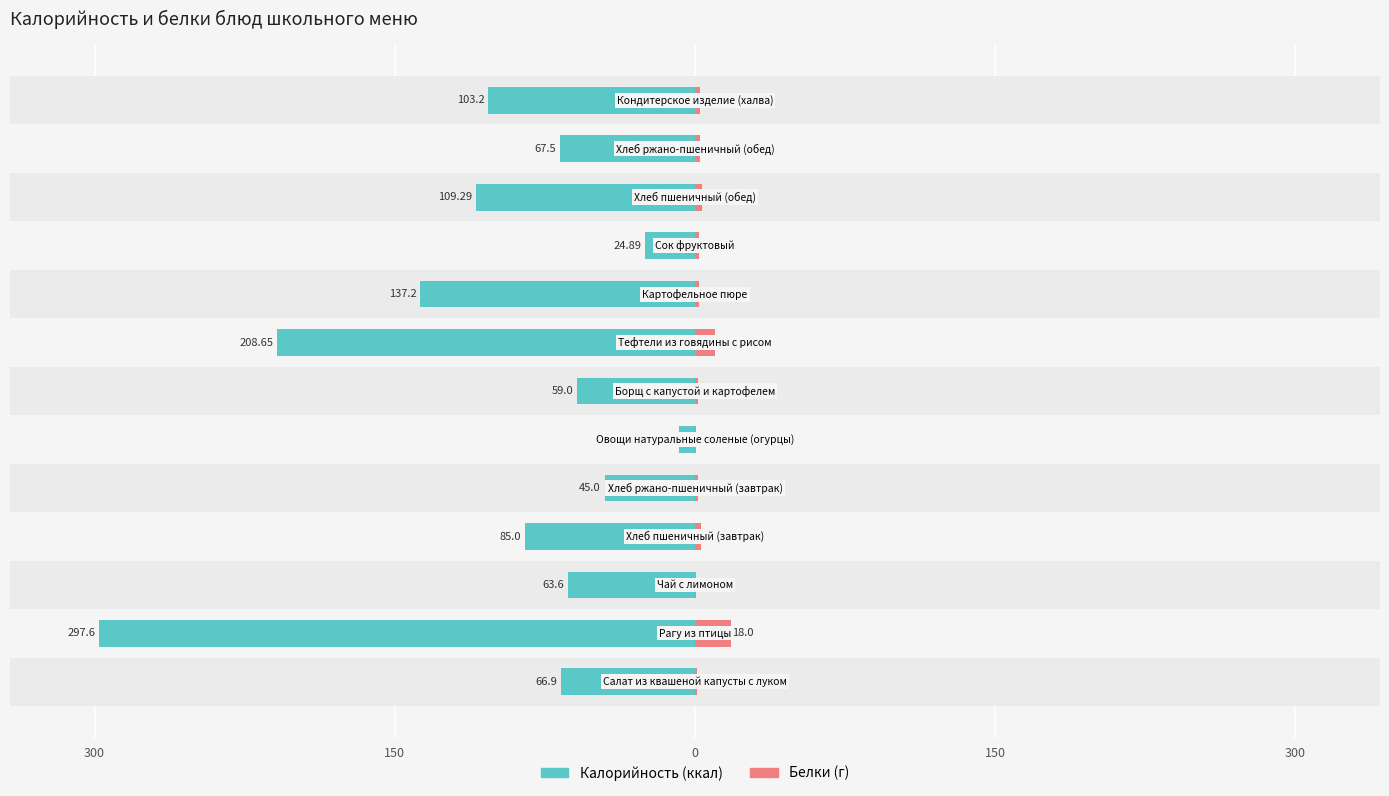

Between 5 and 12, which series saw the biggest shift?

Калорийность